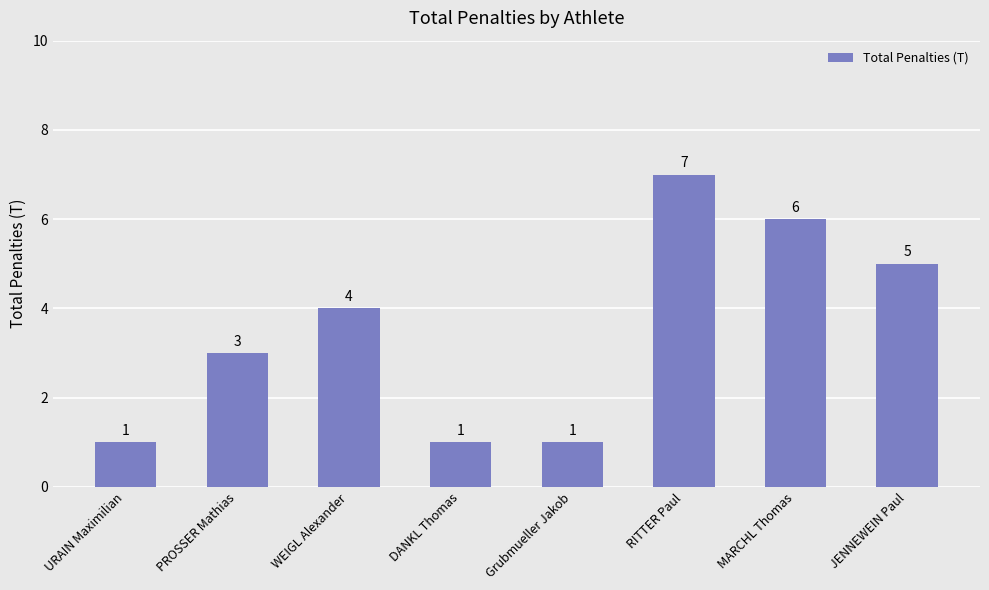

What is the difference between the values at WEIGL Alexander and Grubmueller Jakob?

3